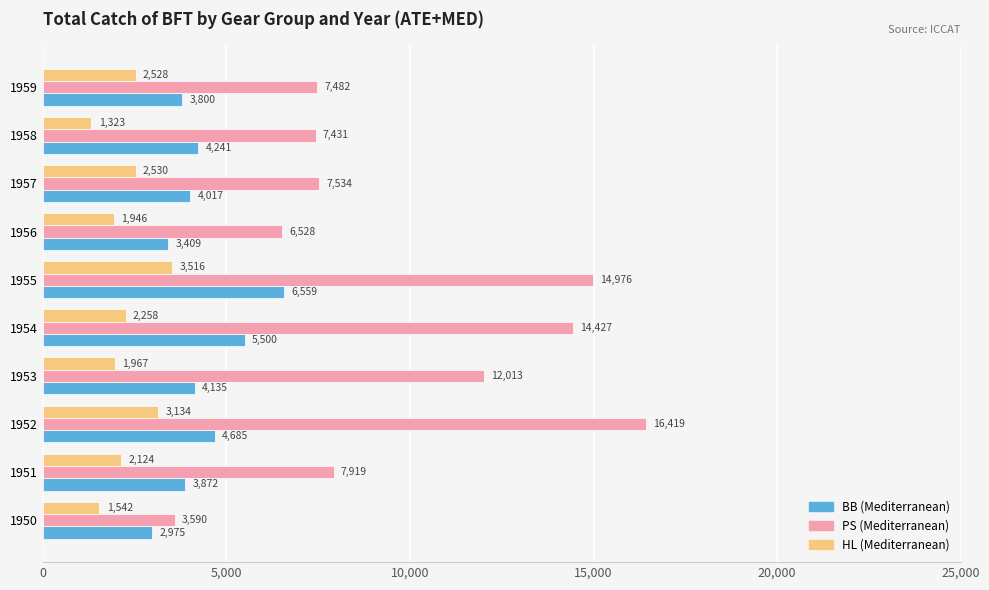

How many values in the PS (Mediterranean) series exceed 7918?

5